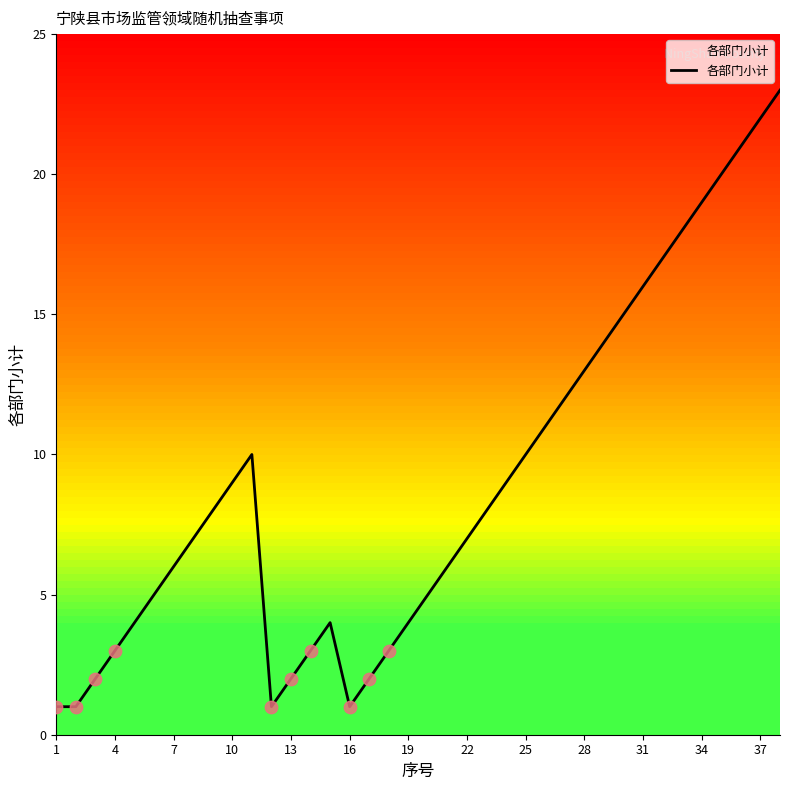

What is the maximum value shown in the chart?

23